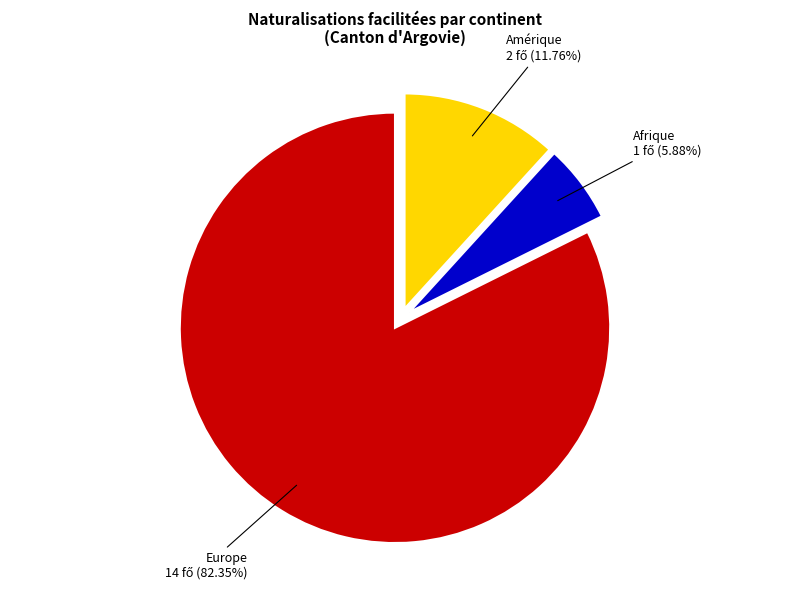

Which category has the smallest portion of the pie?

Afrique